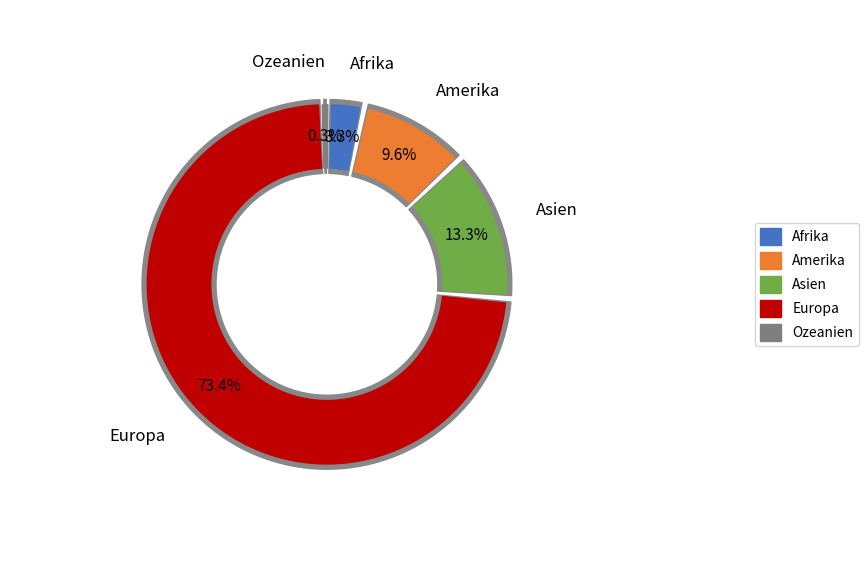

Is there any slice that represents more than half of the pie?

Yes